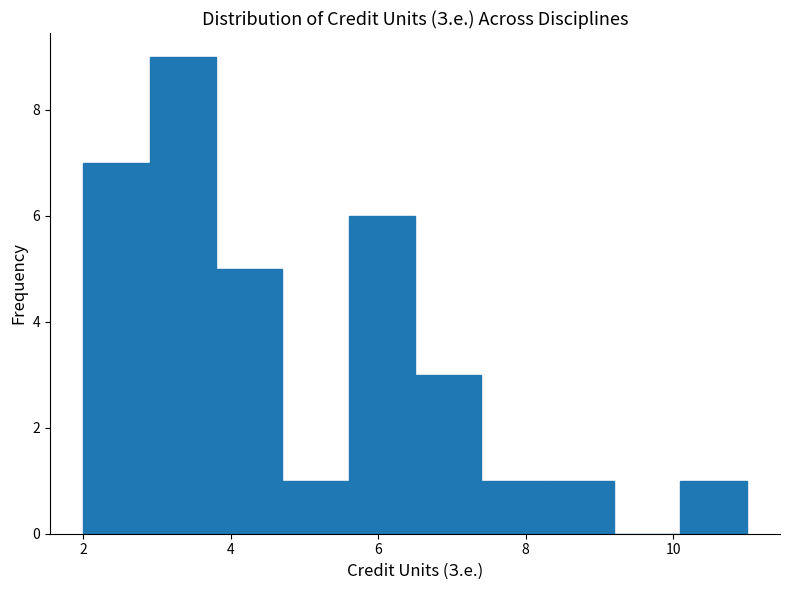

Reading left to right, transcribe this chart: for each bar, give the range it covers on the x-axis and its height. Neither the bar edges nor the heights are printed on the chart, so give them approximately, as read against the axes.

2.0 to 2.9: 7
2.9 to 3.8: 9
3.8 to 4.7: 5
4.7 to 5.6: 1
5.6 to 6.5: 6
6.5 to 7.4: 3
7.4 to 8.3: 1
8.3 to 9.2: 1
9.2 to 10.1: 0
10.1 to 11.0: 1